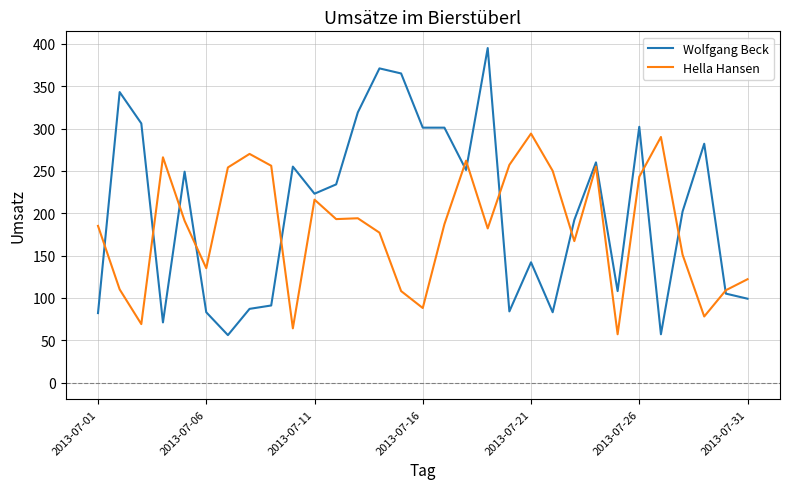

Which series has the largest total across all categories?

Wolfgang Beck